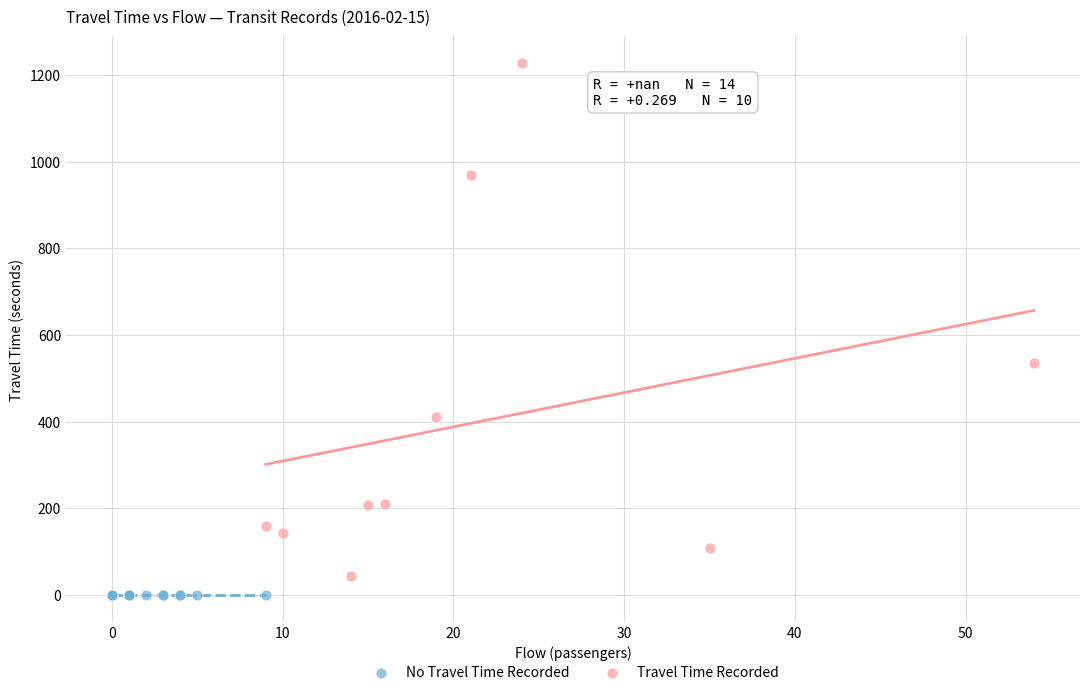

What are all the series names shown in the legend?

No Travel Time Recorded, Travel Time Recorded